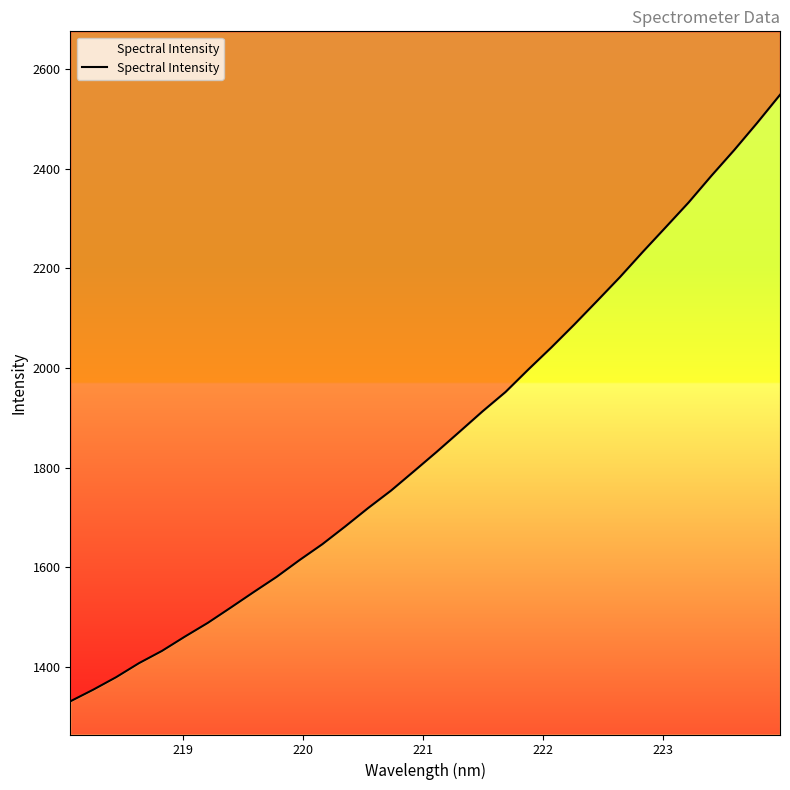

What is the sum of all values?

59433.1